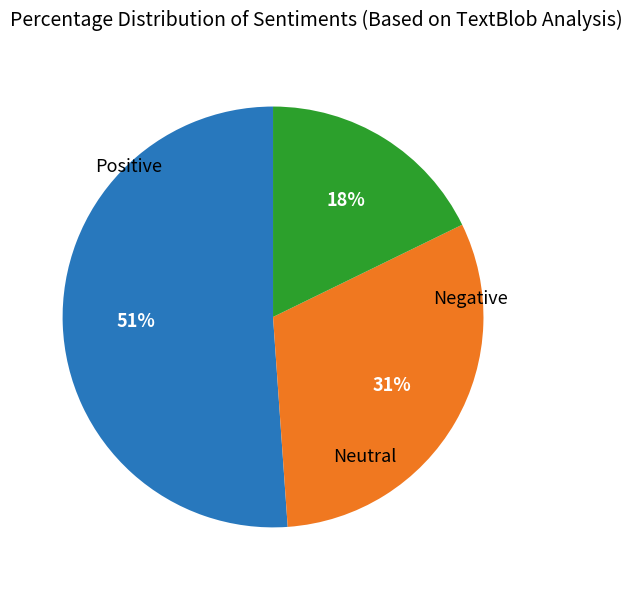

To the nearest percent, what is the difference between the largest and smallest slice percentages?

33%